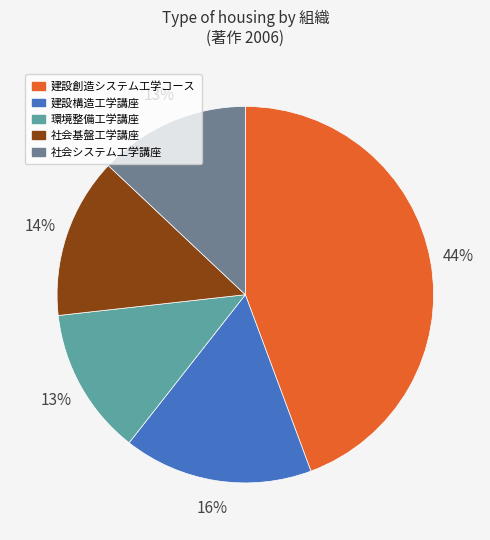

Count the number of slices in the pie.

5